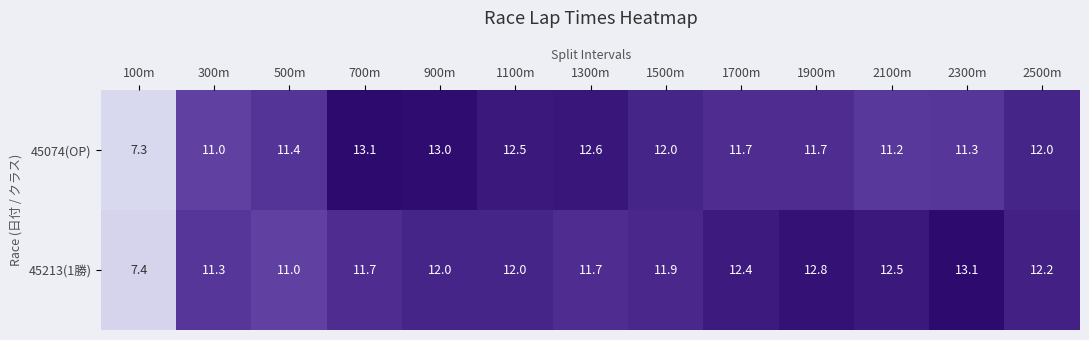

What is the approximate value of 45213(1勝) at 100m?

7.4